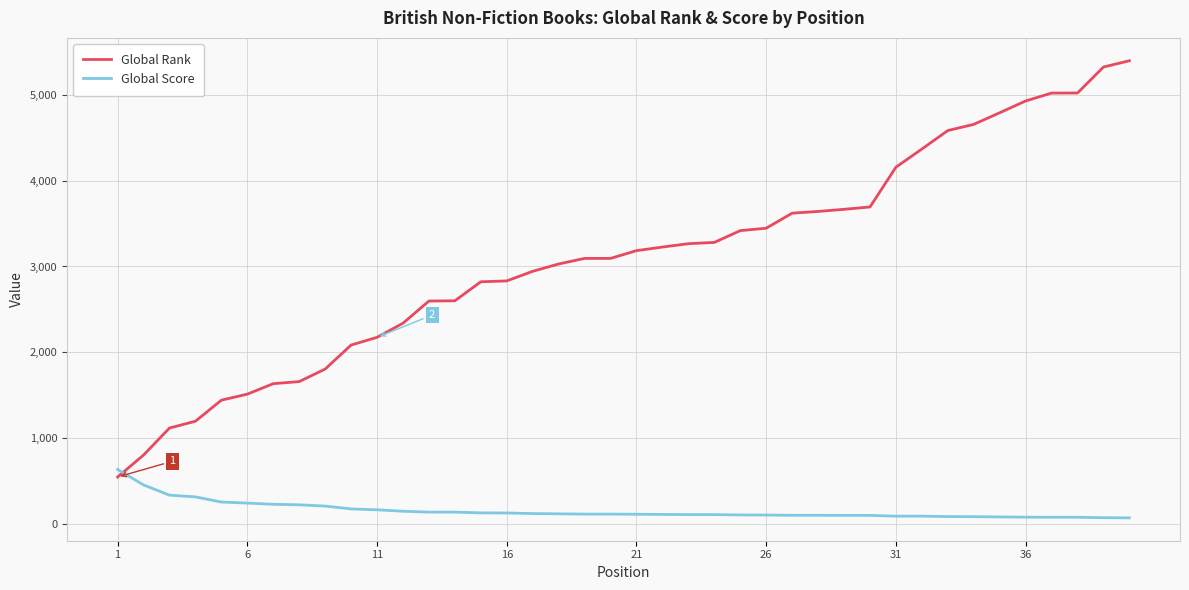

What are all the series names shown in the legend?

Global Rank, Global Score